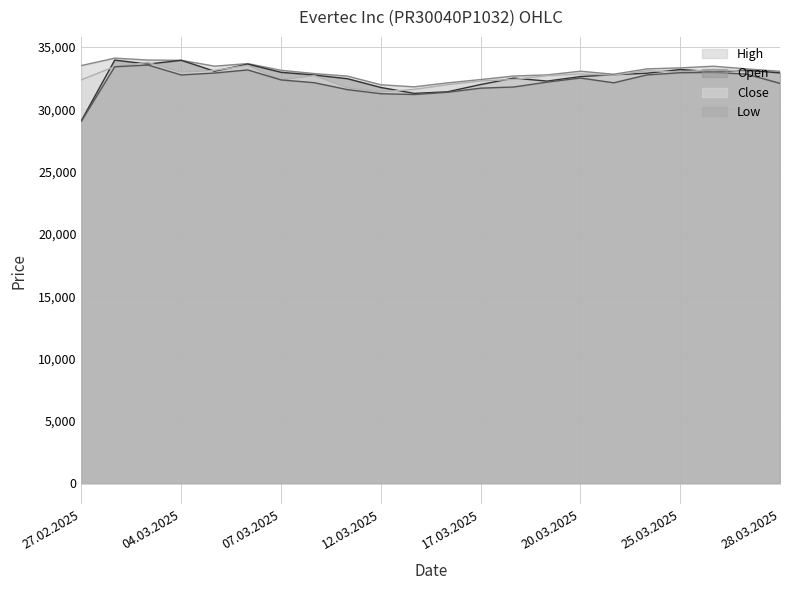

Does the chart display data point markers on the line(s)?

No